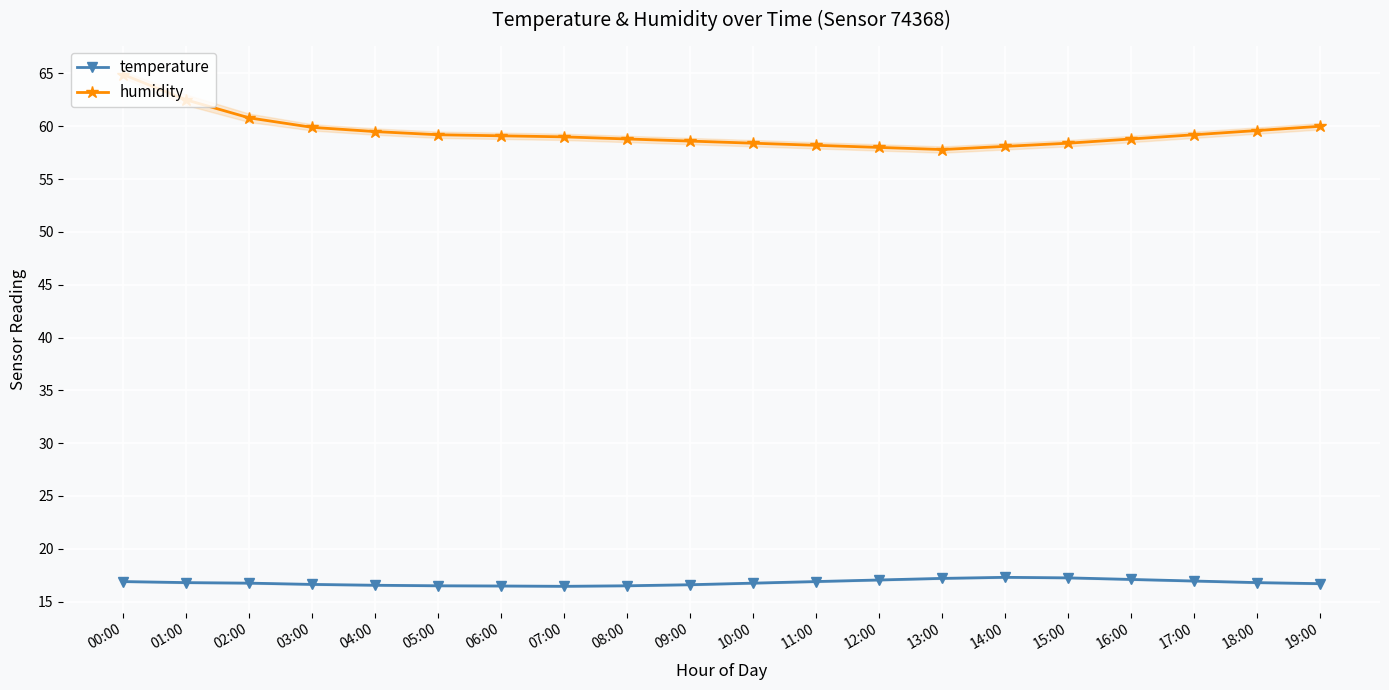

True or false: humidity and temperature intersect in this chart.

False